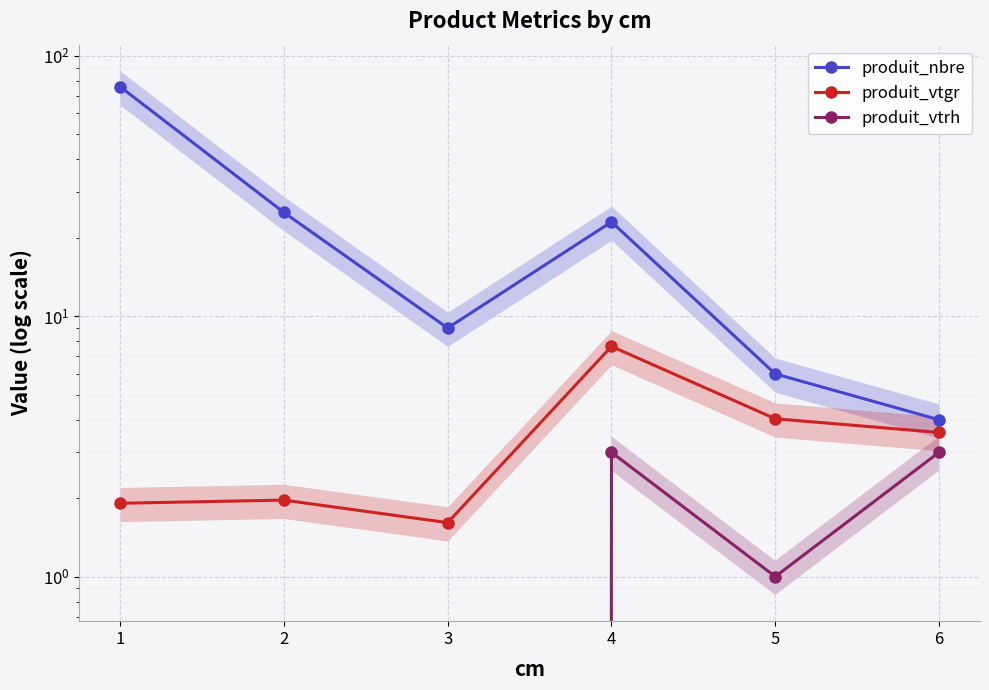

What is the difference between the highest and lowest values at 2?

25.0